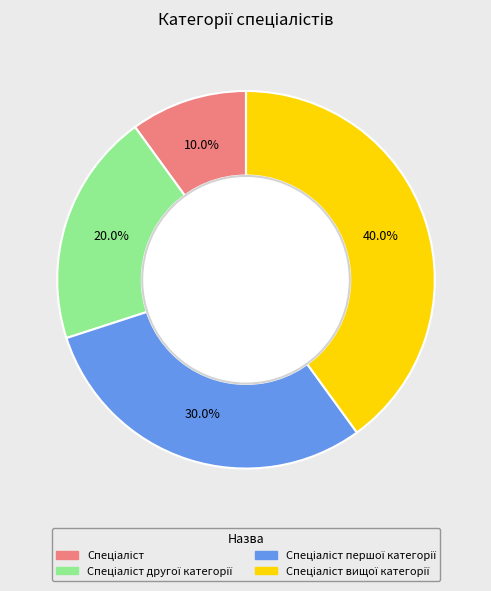

Count the number of slices in the pie.

4